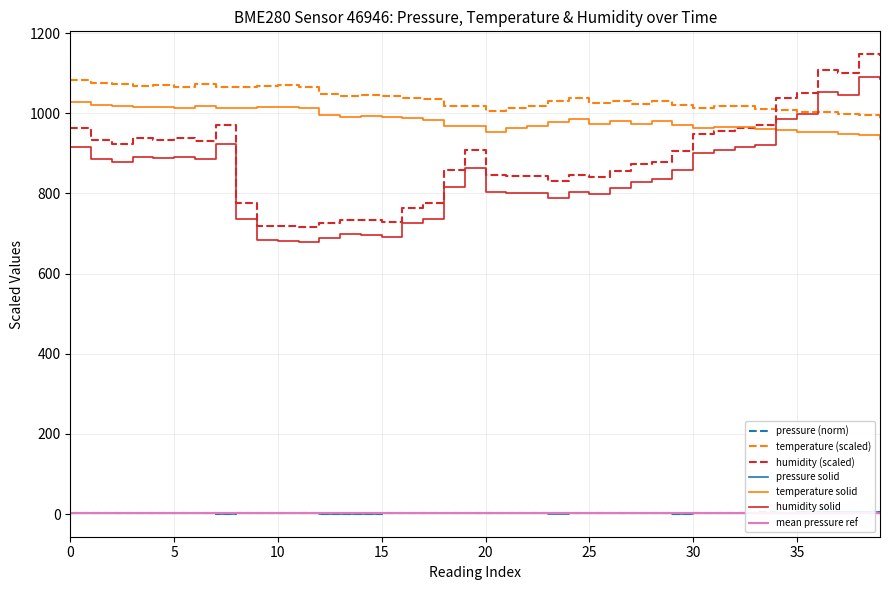

What is the highest value of the humidity (scaled) series?

1147.3